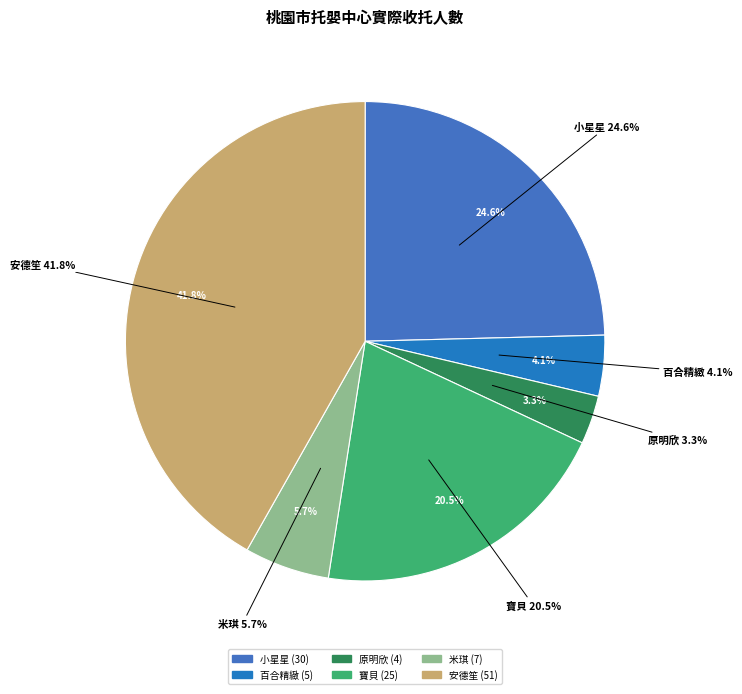

What is the change in value from 百合精緻 to 安德笙?

+46